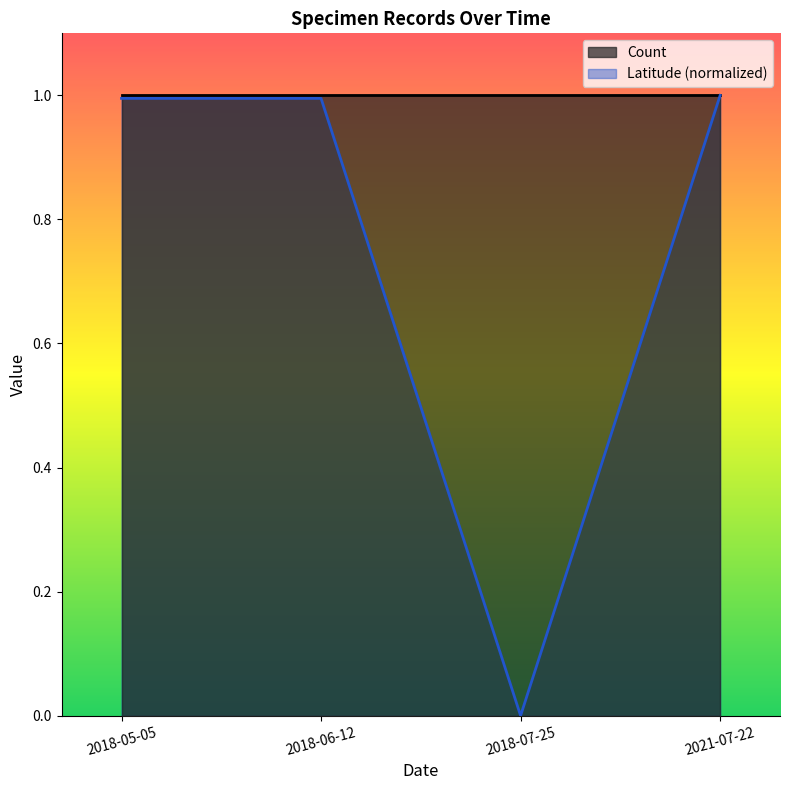

List the labels in order of value, largest first.

2021-07-22, 2018-05-05, 2018-06-12, 2018-07-25